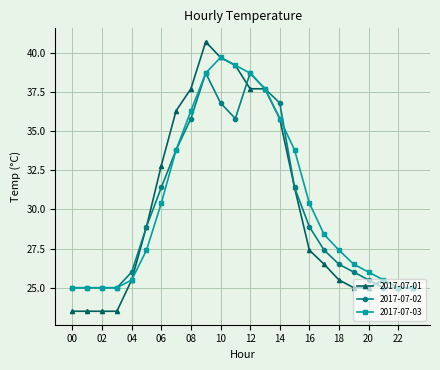

True or false: 2017-07-03 has more than 2 points higher than both neighbors.

False